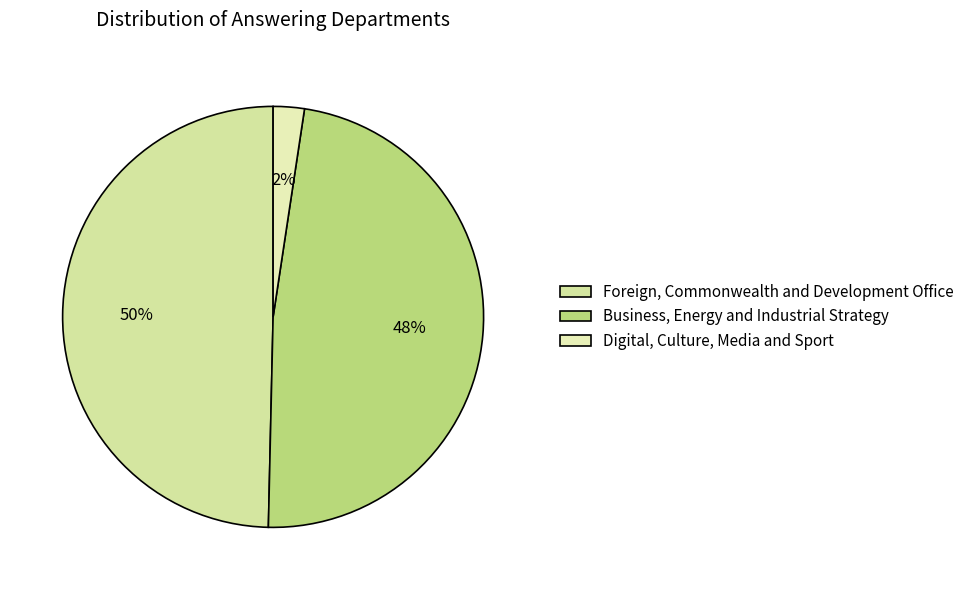

Which has a higher value, Foreign, Commonwealth and Development Office or Digital, Culture, Media and Sport?

Foreign, Commonwealth and Development Office